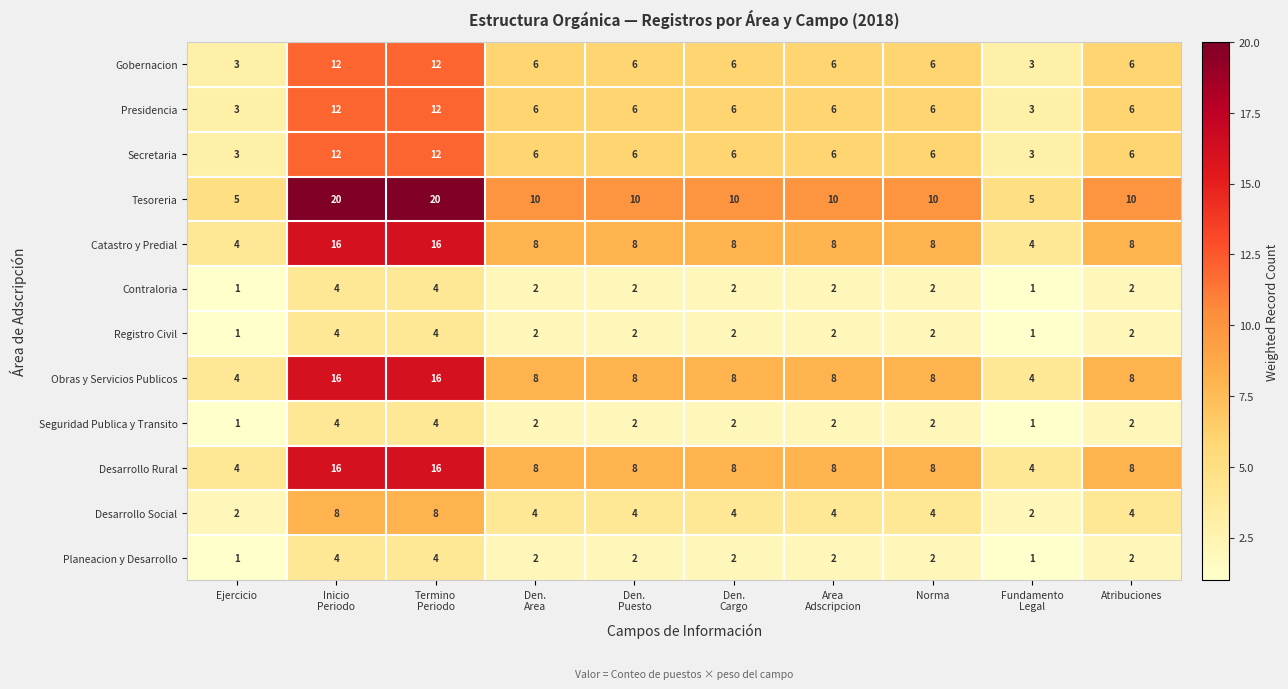

What is the greatest value displayed?

20